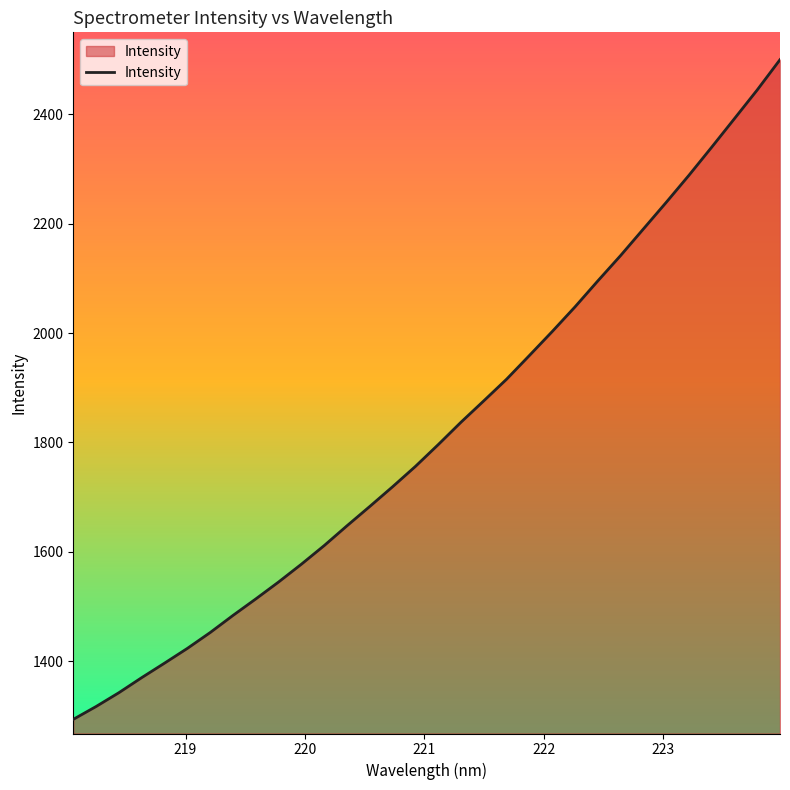

Does the chart have visible grid lines?

No